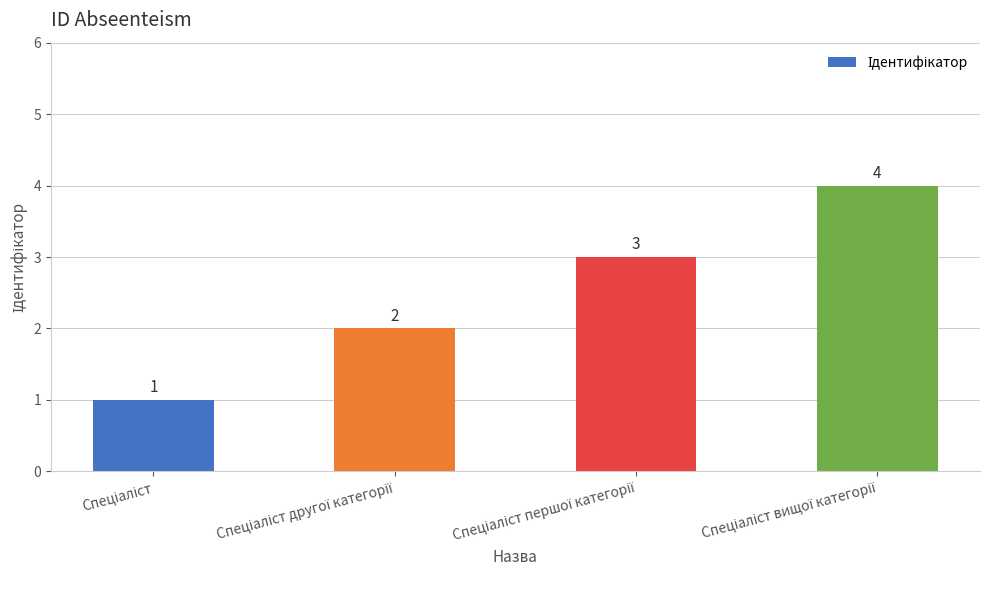

What is the difference between the second highest and second lowest values?

1